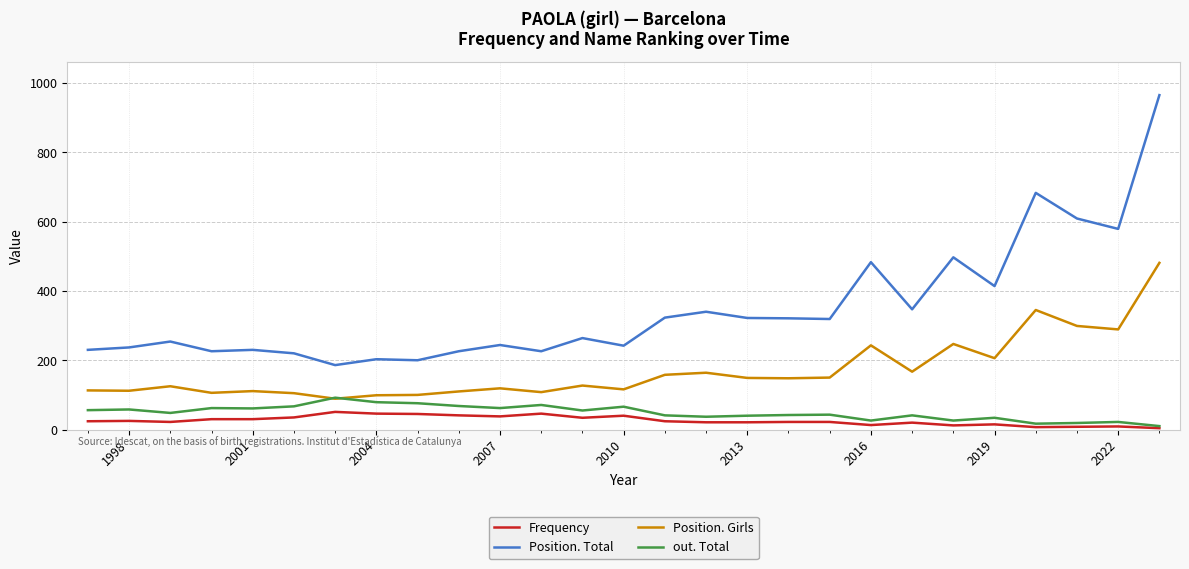

Count the number of data series in this chart.

4